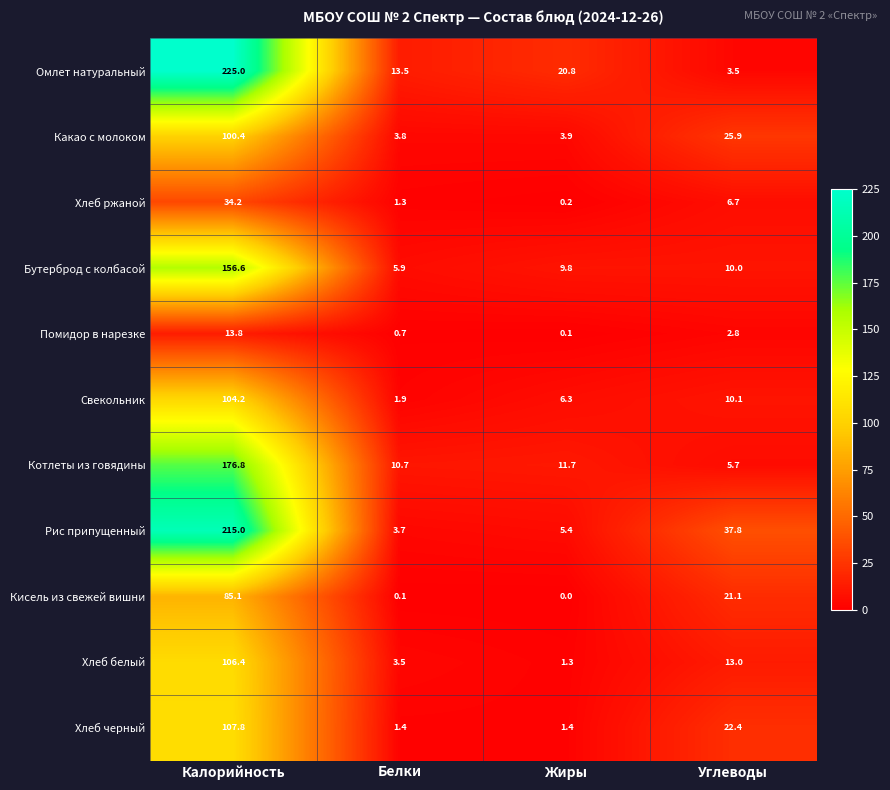

What is the difference between the highest and lowest values at Жиры?

20.8